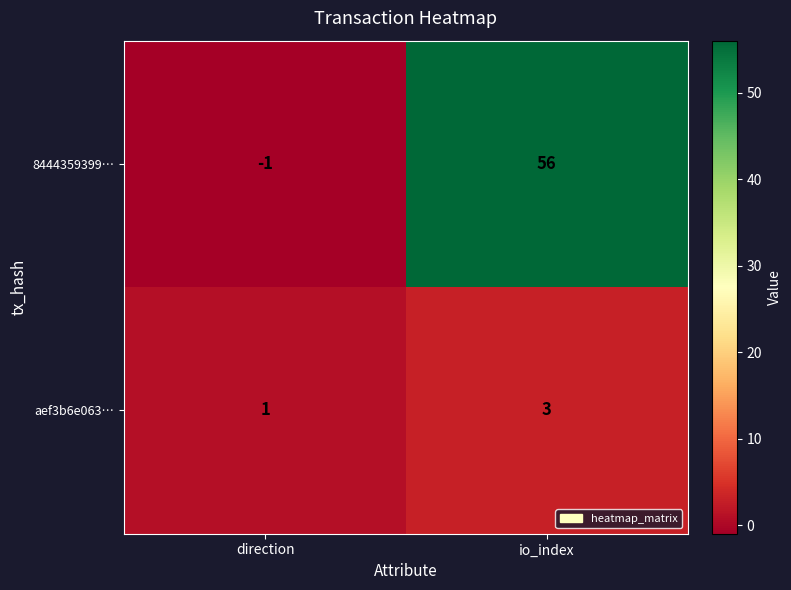

Which series has the largest total across all categories?

8444359399…